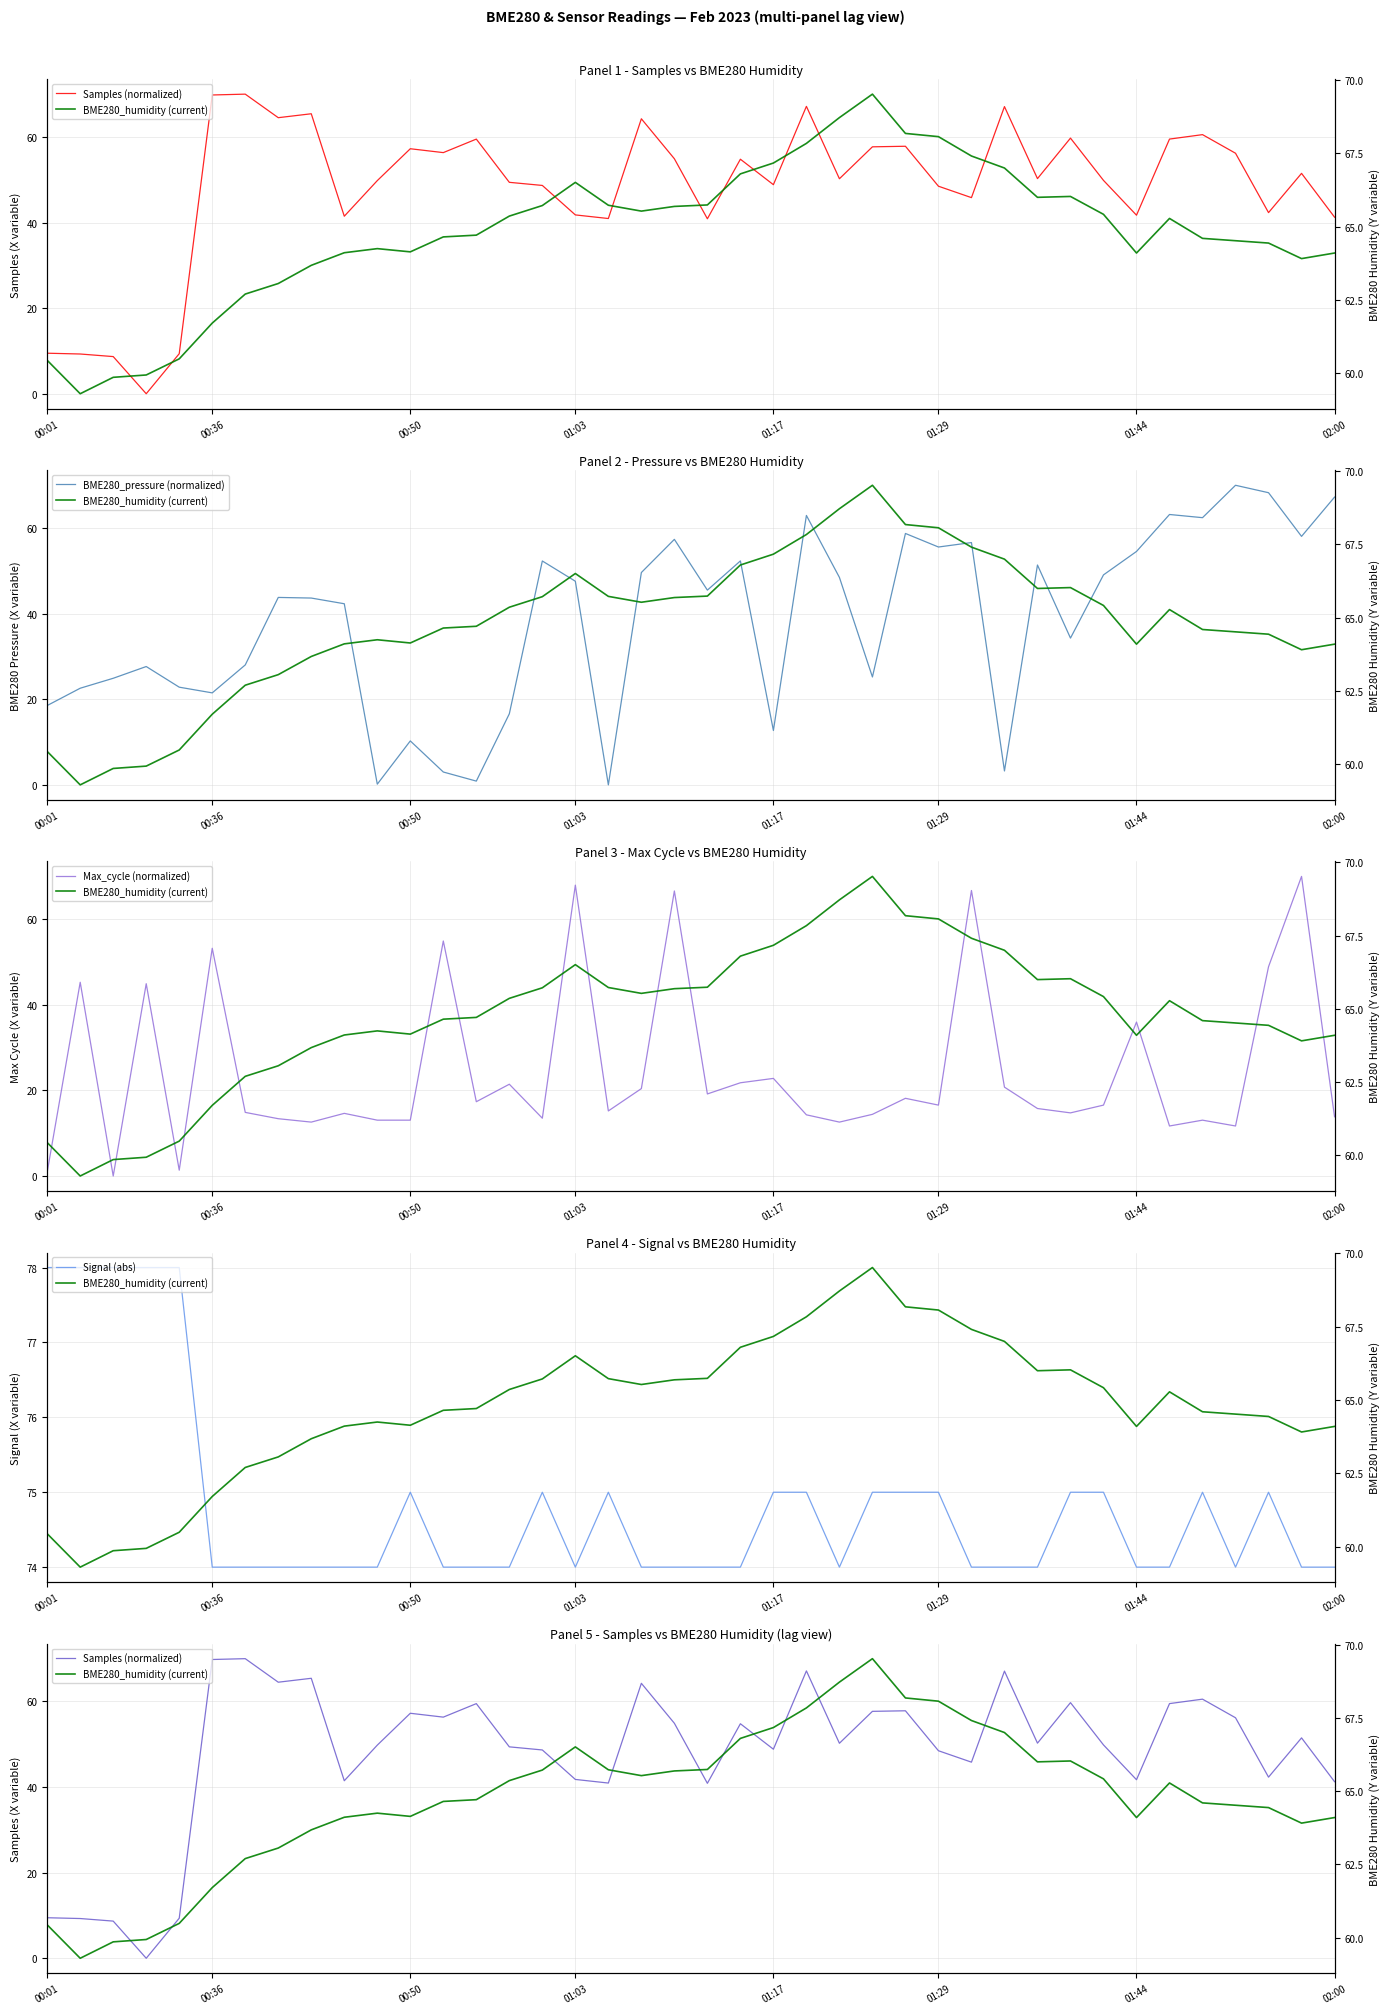

Does the chart display data point markers on the line(s)?

No